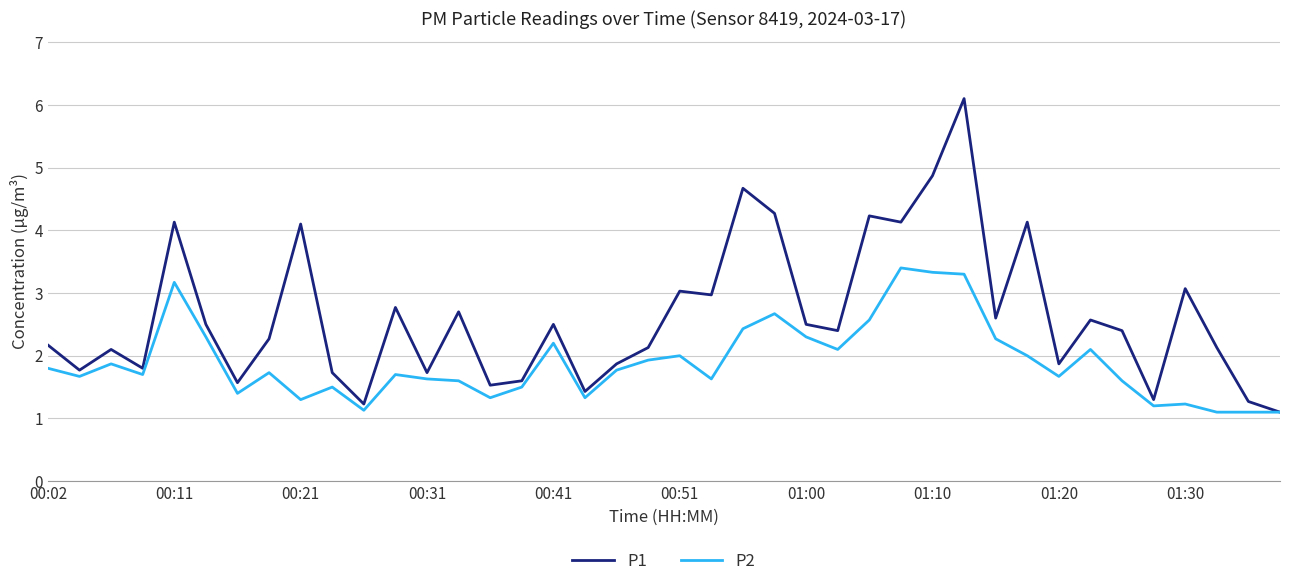

Which series has the largest range (max minus min)?

P1